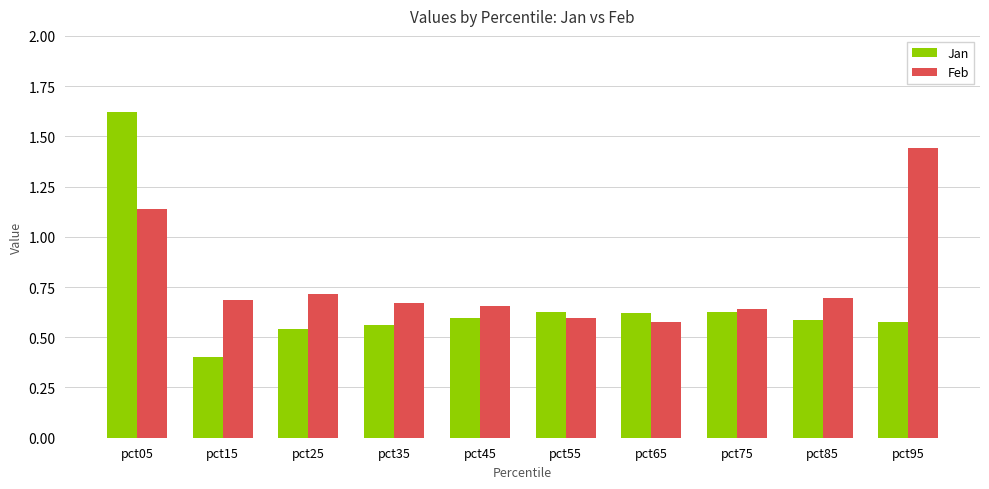

What are all the series names shown in the legend?

Jan, Feb